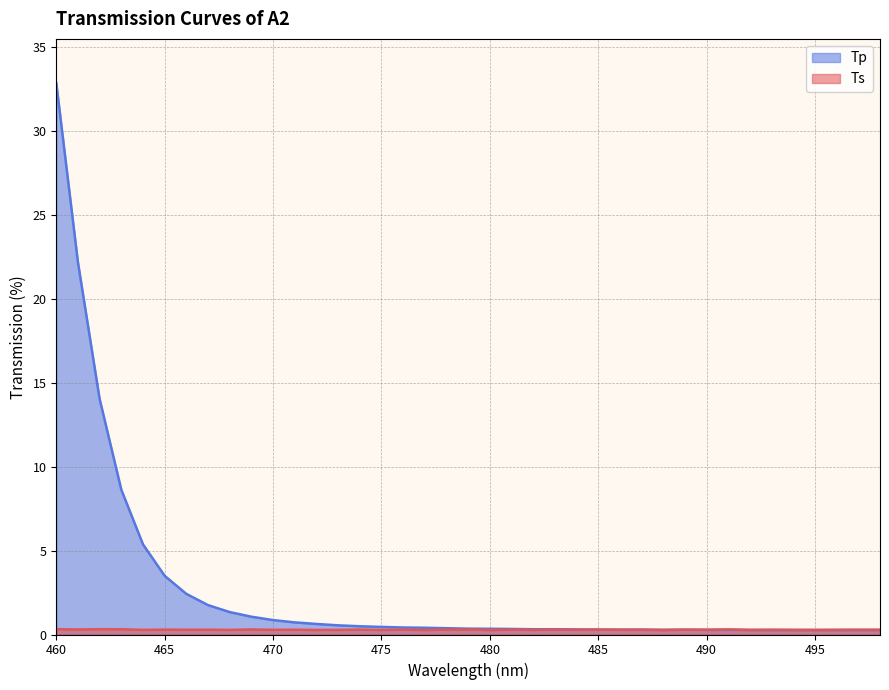

What is the sum of the Tp values at 483 and 473?

0.9